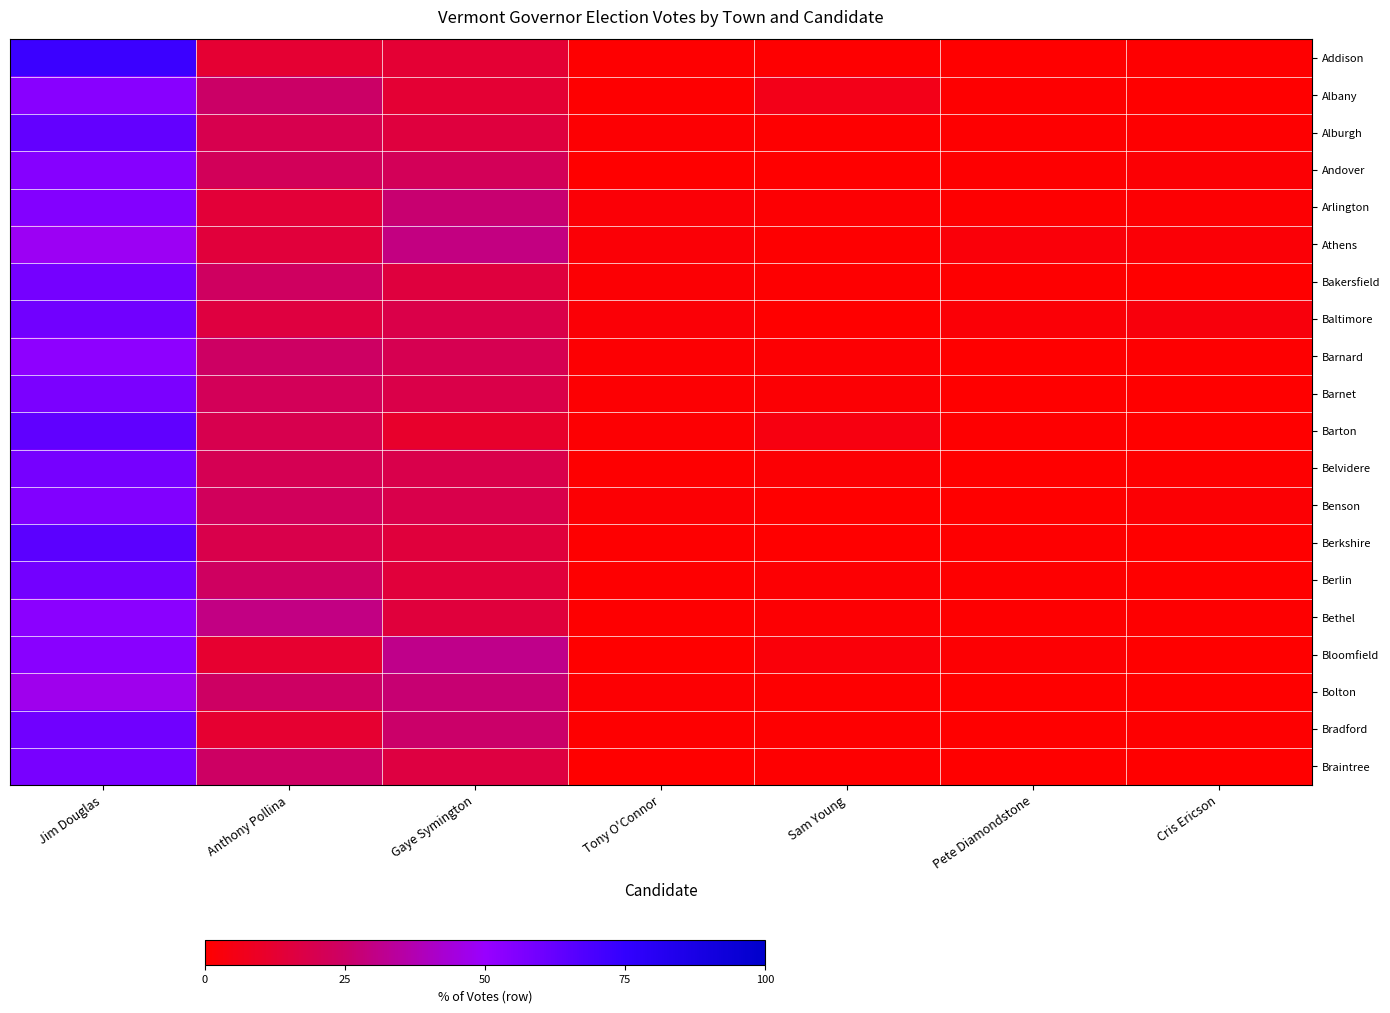

Reading left to right, what are all the values shown in this chart?

Addison: Jim Douglas=72.8	Anthony Pollina=12.5	Gaye Symington=13.2	Tony O'Connor=0.7	Sam Young=0.4	Pete Diamondstone=0.0	Cris Ericson=0.5
Albany: Jim Douglas=54.1	Anthony Pollina=25.2	Gaye Symington=13.2	Tony O'Connor=0.6	Sam Young=6.0	Pete Diamondstone=0.6	Cris Ericson=0.2
Alburgh: Jim Douglas=62.9	Anthony Pollina=19.2	Gaye Symington=15.4	Tony O'Connor=0.9	Sam Young=0.6	Pete Diamondstone=0.5	Cris Ericson=0.4
Andover: Jim Douglas=54.6	Anthony Pollina=21.9	Gaye Symington=21.6	Tony O'Connor=0.0	Sam Young=0.0	Pete Diamondstone=0.7	Cris Ericson=1.3
Arlington: Jim Douglas=55.1	Anthony Pollina=14.0	Gaye Symington=26.8	Tony O'Connor=1.8	Sam Young=0.9	Pete Diamondstone=0.5	Cris Ericson=0.8
Athens: Jim Douglas=48.4	Anthony Pollina=14.8	Gaye Symington=29.7	Tony O'Connor=1.9	Sam Young=0.6	Pete Diamondstone=2.6	Cris Ericson=1.9
Bakersfield: Jim Douglas=59.0	Anthony Pollina=23.5	Gaye Symington=15.3	Tony O'Connor=1.2	Sam Young=0.5	Pete Diamondstone=0.5	Cris Ericson=0.0
Baltimore: Jim Douglas=59.5	Anthony Pollina=15.9	Gaye Symington=18.3	Tony O'Connor=1.6	Sam Young=0.0	Pete Diamondstone=1.6	Cris Ericson=3.2
Barnard: Jim Douglas=52.5	Anthony Pollina=24.5	Gaye Symington=20.3	Tony O'Connor=1.1	Sam Young=0.9	Pete Diamondstone=0.2	Cris Ericson=0.6
Barnet: Jim Douglas=57.3	Anthony Pollina=21.9	Gaye Symington=18.3	Tony O'Connor=0.9	Sam Young=1.3	Pete Diamondstone=0.1	Cris Ericson=0.2
Barton: Jim Douglas=63.9	Anthony Pollina=19.5	Gaye Symington=11.0	Tony O'Connor=1.0	Sam Young=4.2	Pete Diamondstone=0.4	Cris Ericson=0.0
Belvidere: Jim Douglas=58.3	Anthony Pollina=20.5	Gaye Symington=18.6	Tony O'Connor=0.6	Sam Young=1.3	Pete Diamondstone=0.0	Cris Ericson=0.6
Benson: Jim Douglas=55.6	Anthony Pollina=22.4	Gaye Symington=18.4	Tony O'Connor=1.3	Sam Young=0.4	Pete Diamondstone=0.4	Cris Ericson=1.5
Berkshire: Jim Douglas=64.8	Anthony Pollina=18.5	Gaye Symington=15.0	Tony O'Connor=0.6	Sam Young=0.3	Pete Diamondstone=0.6	Cris Ericson=0.2
Berlin: Jim Douglas=59.2	Anthony Pollina=23.8	Gaye Symington=14.6	Tony O'Connor=0.7	Sam Young=0.8	Pete Diamondstone=0.6	Cris Ericson=0.3
Bethel: Jim Douglas=53.1	Anthony Pollina=29.8	Gaye Symington=14.9	Tony O'Connor=0.4	Sam Young=0.8	Pete Diamondstone=0.5	Cris Ericson=0.5
Bloomfield: Jim Douglas=53.6	Anthony Pollina=11.8	Gaye Symington=30.9	Tony O'Connor=0.0	Sam Young=2.7	Pete Diamondstone=0.9	Cris Ericson=0.0
Bolton: Jim Douglas=47.1	Anthony Pollina=24.4	Gaye Symington=27.0	Tony O'Connor=0.8	Sam Young=0.5	Pete Diamondstone=0.2	Cris Ericson=0.0
Bradford: Jim Douglas=59.9	Anthony Pollina=12.4	Gaye Symington=25.8	Tony O'Connor=0.7	Sam Young=0.7	Pete Diamondstone=0.1	Cris Ericson=0.5
Braintree: Jim Douglas=58.1	Anthony Pollina=24.3	Gaye Symington=16.3	Tony O'Connor=0.2	Sam Young=0.6	Pete Diamondstone=0.2	Cris Ericson=0.3